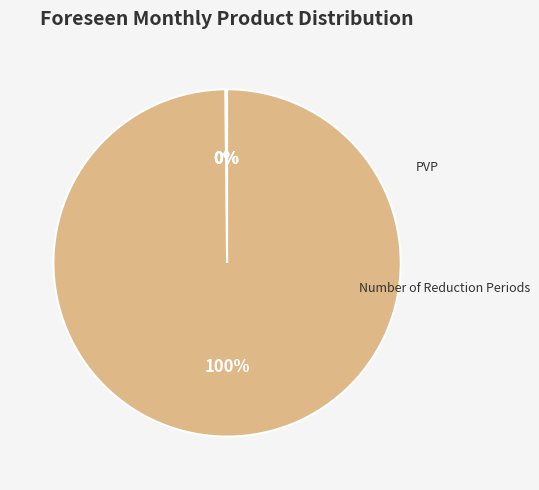

To the nearest percent, what portion does Volume of Energy [MWh] represent?

100%